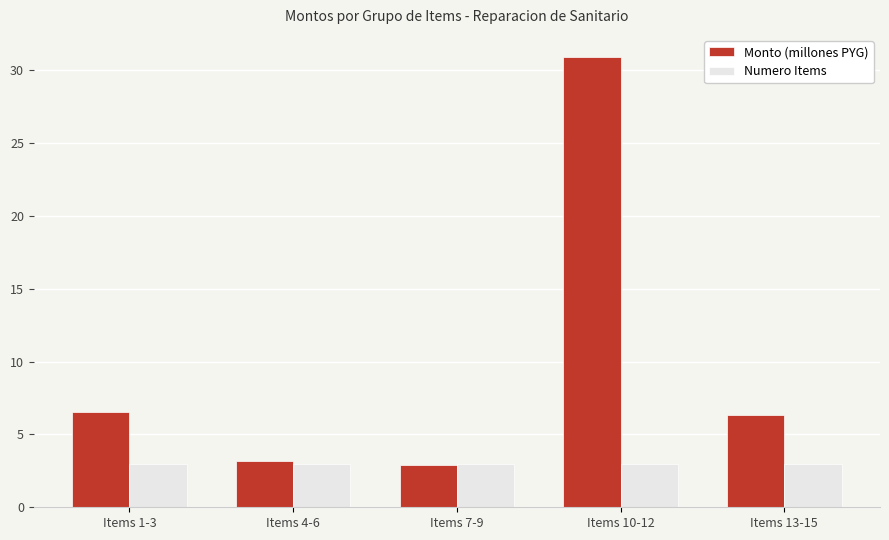

What is the difference between the highest and lowest values at Items 4-6?

0.2